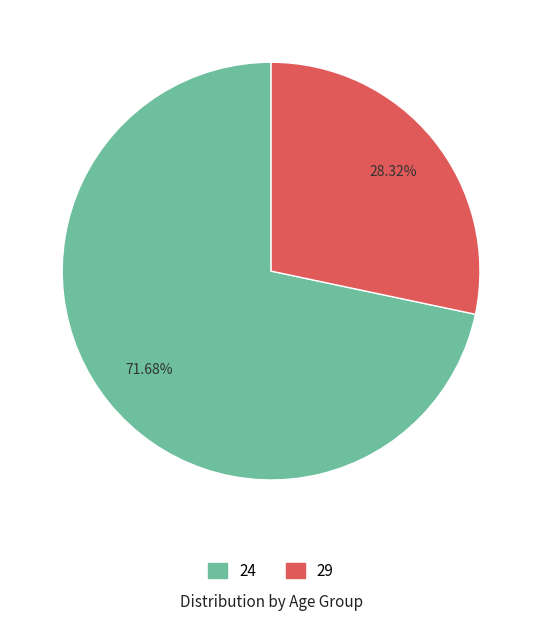

To the nearest percent, what portion does 24 represent?

72%